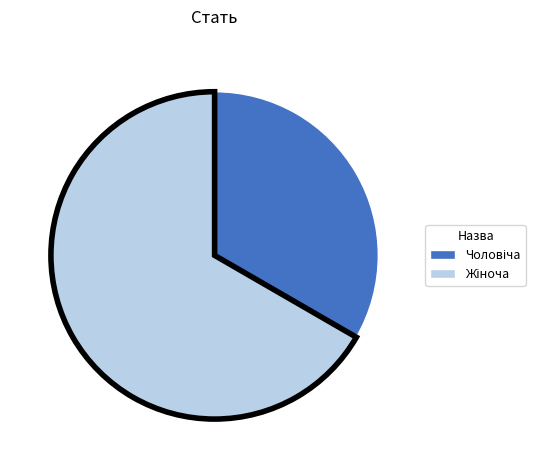

Is there any slice that represents more than half of the pie?

Yes